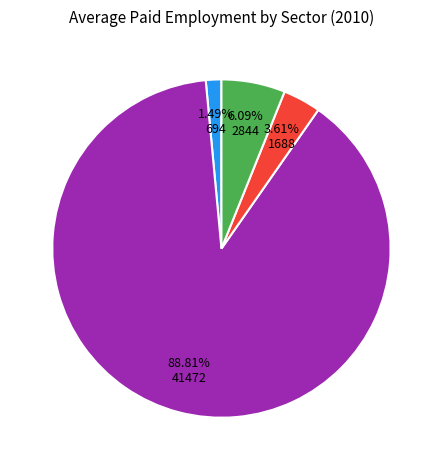

Is there a majority slice in this chart?

Yes